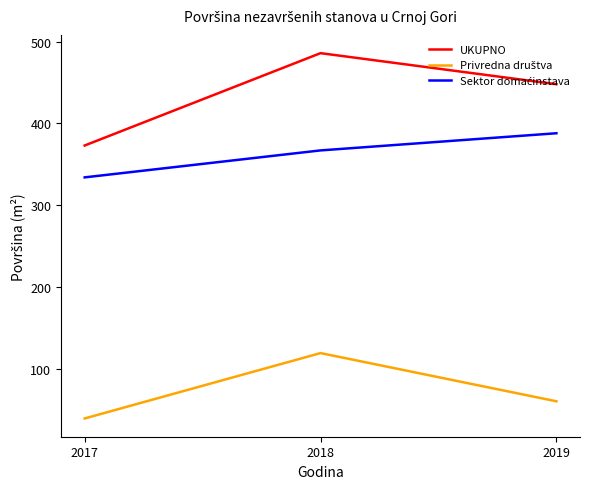

Is this an area chart (filled region under the line)?

No